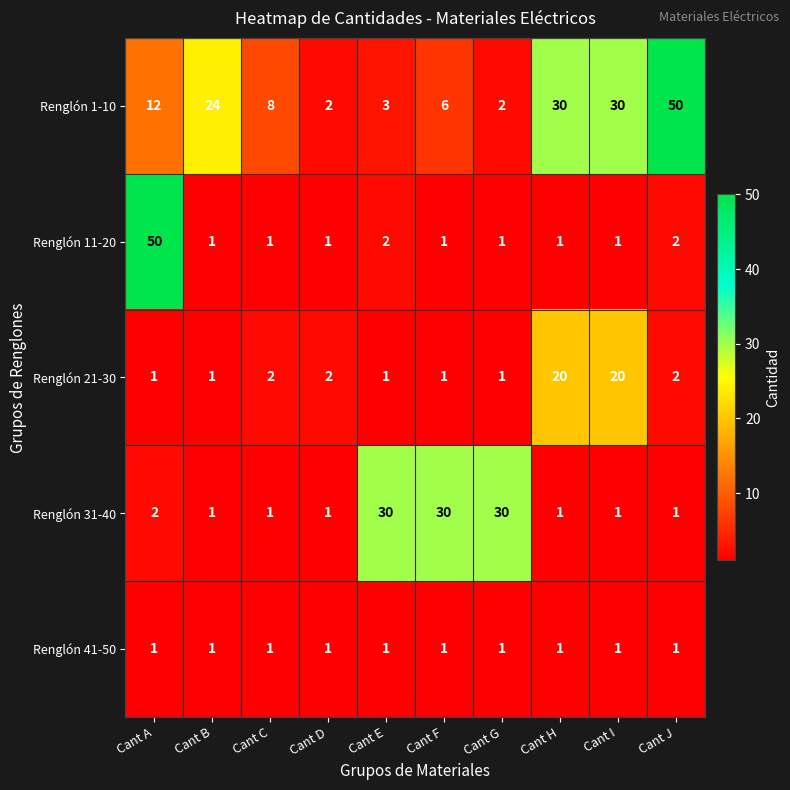

Between Cant A and Cant C, which series saw the biggest shift?

Renglón 11-20